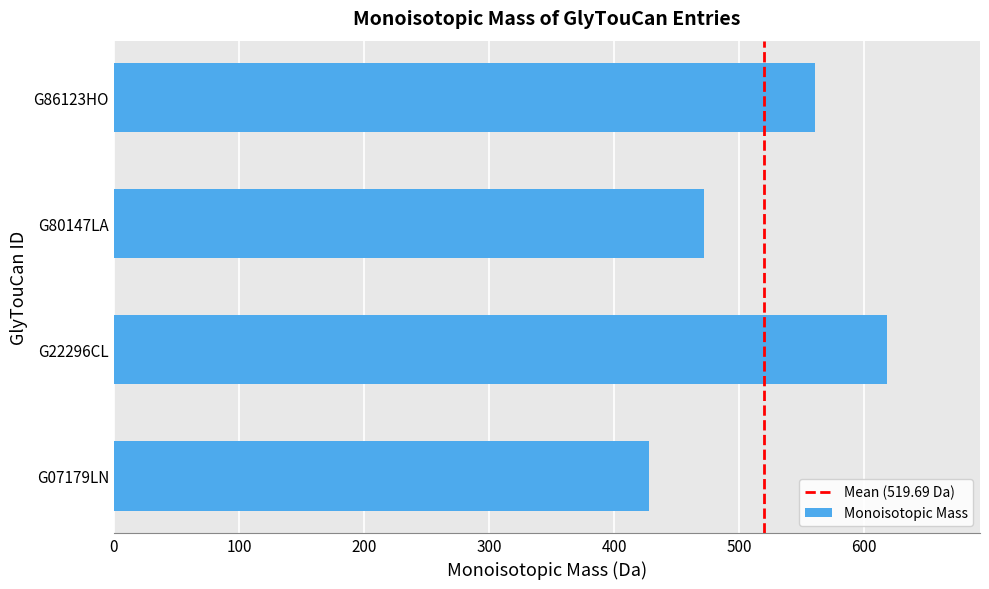

Count the number of data series in this chart.

1